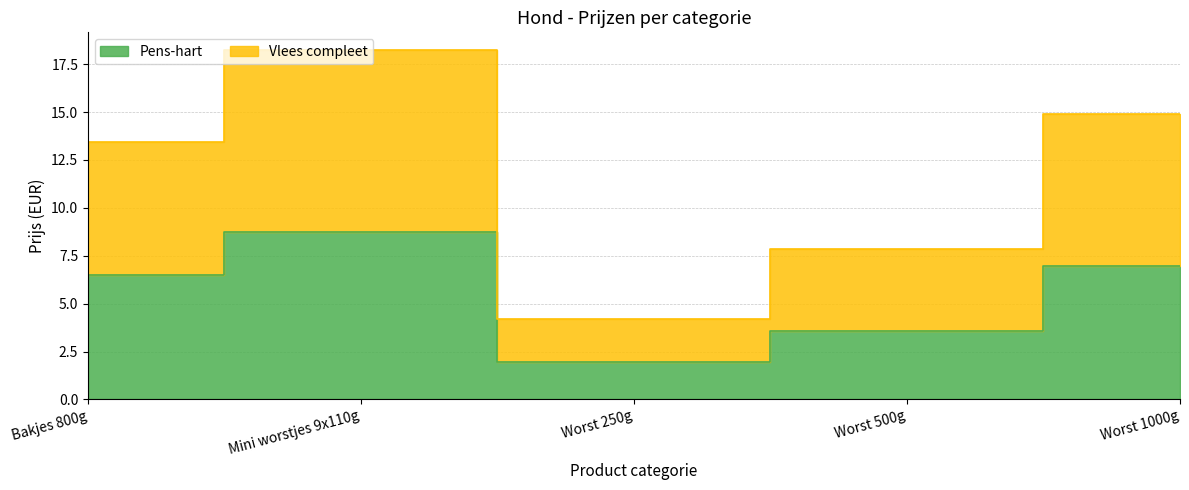

What is the difference between the maximum and minimum values in the Pens-hart series?

6.8